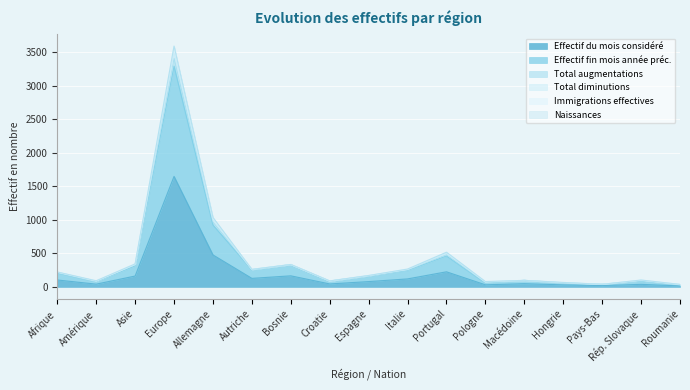

Between Portugal and Rép. Slovaque, which series saw the biggest shift?

Total augmentations